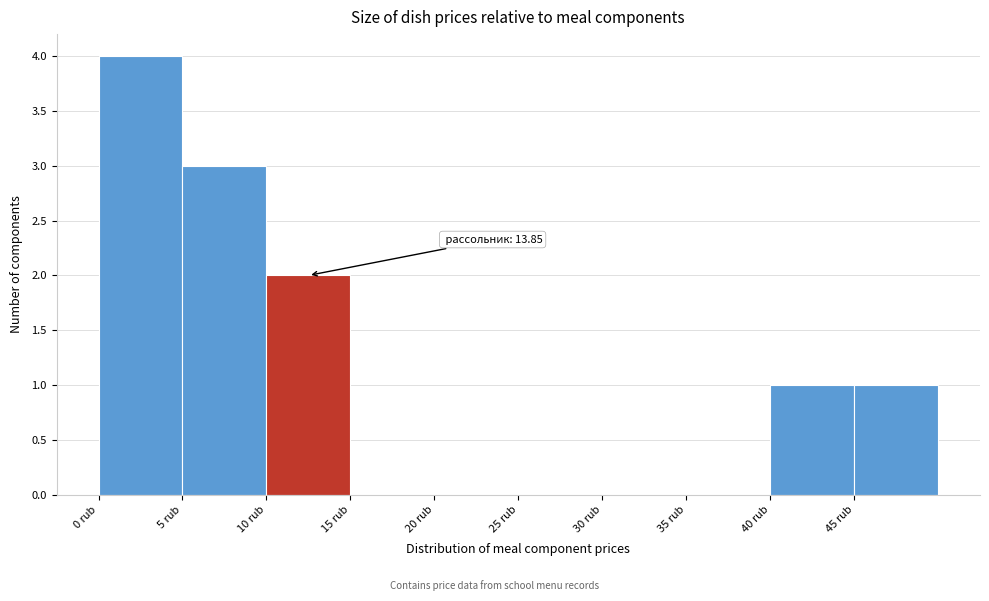

Which range on the x-axis has the tallest bar?

0 to 5